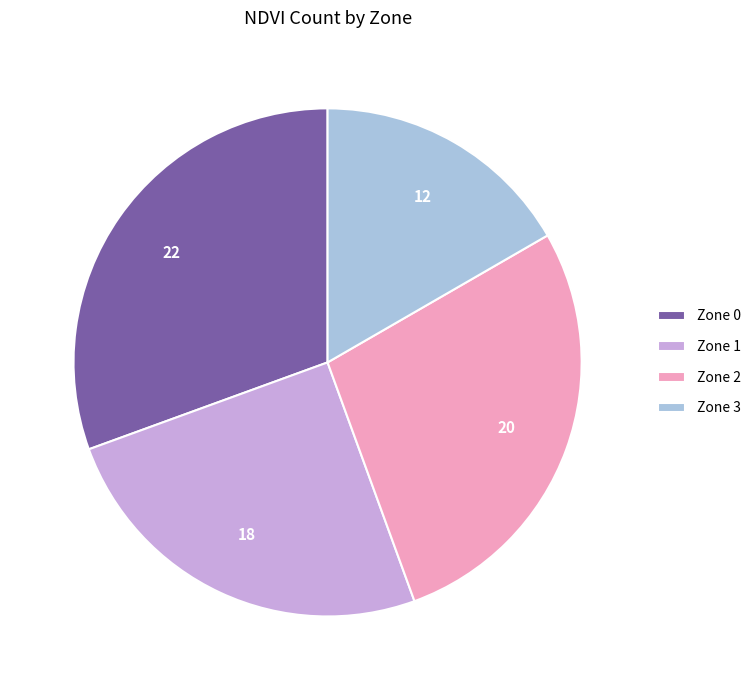

Approximately how many times larger is the value at Zone 2 compared to Zone 1?

1.1